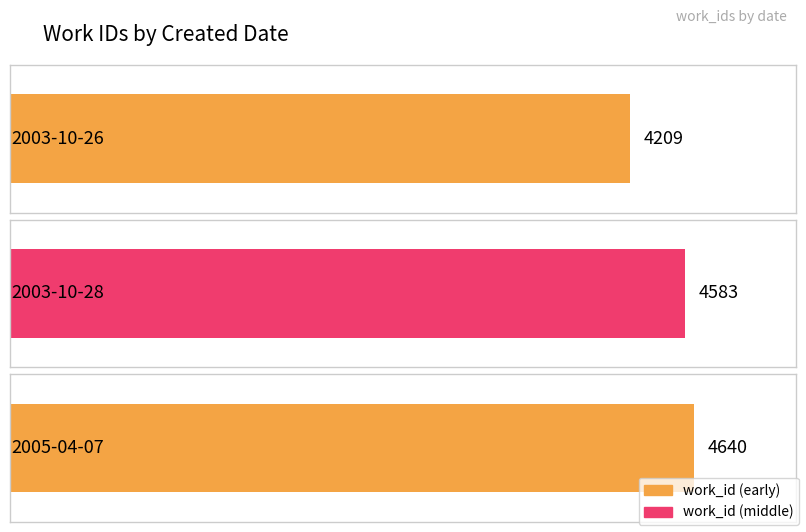

True or false: the data shows 1352 at 2005-04-07.

False